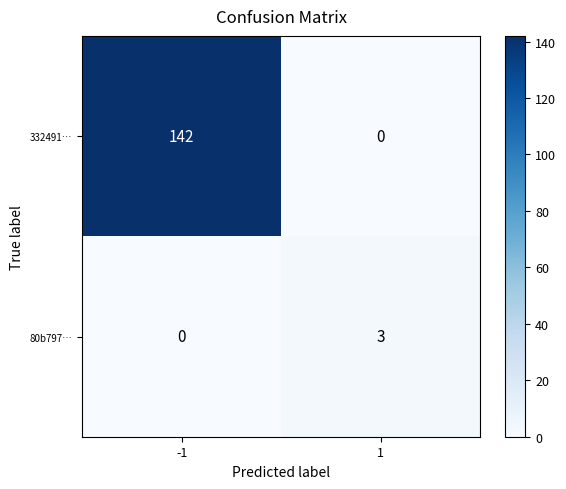

Which series changed the most between -1 and 1?

332491…